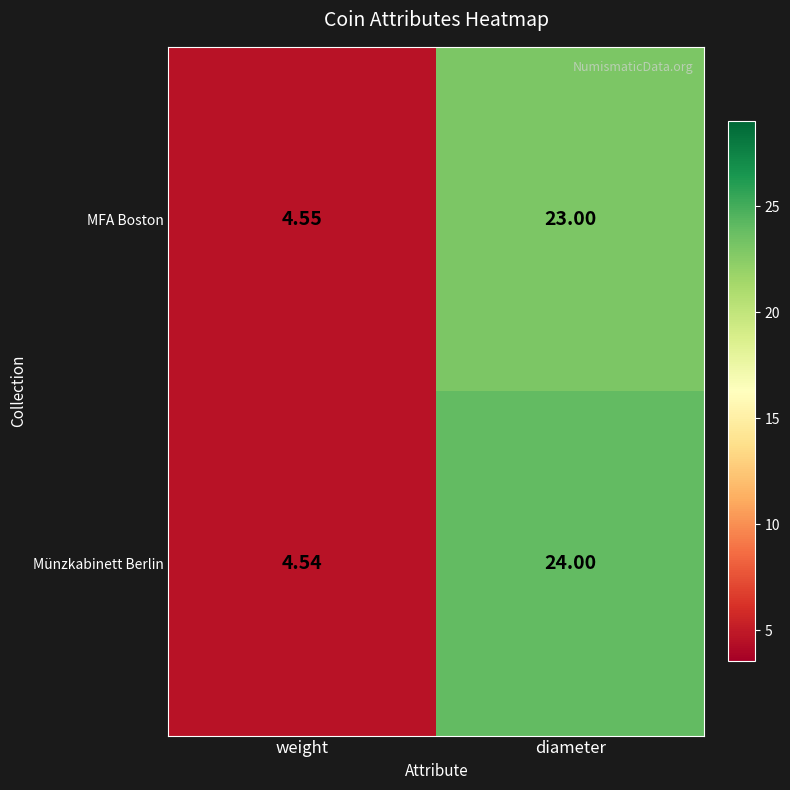

At weight, list the series in order from largest to smallest.

MFA Boston, Münzkabinett Berlin